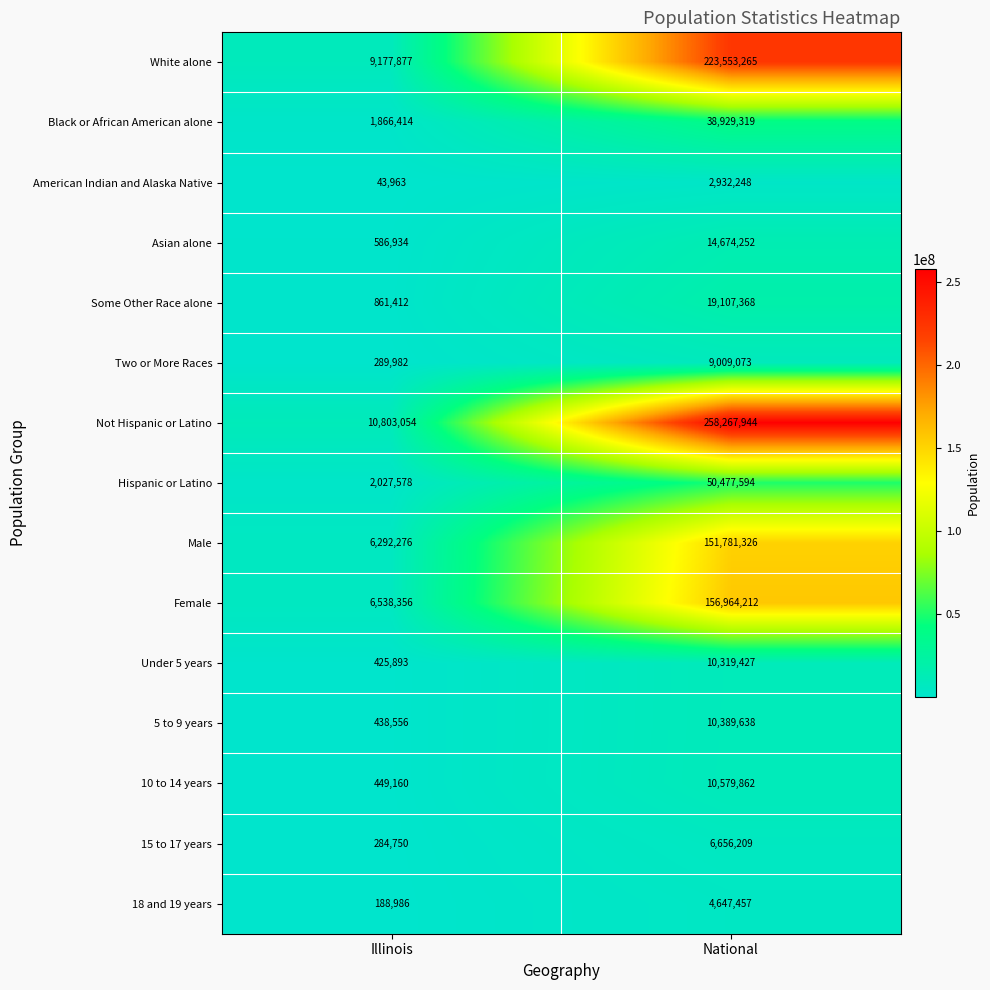

What is the sum of all 5 to 9 years values?

10828194